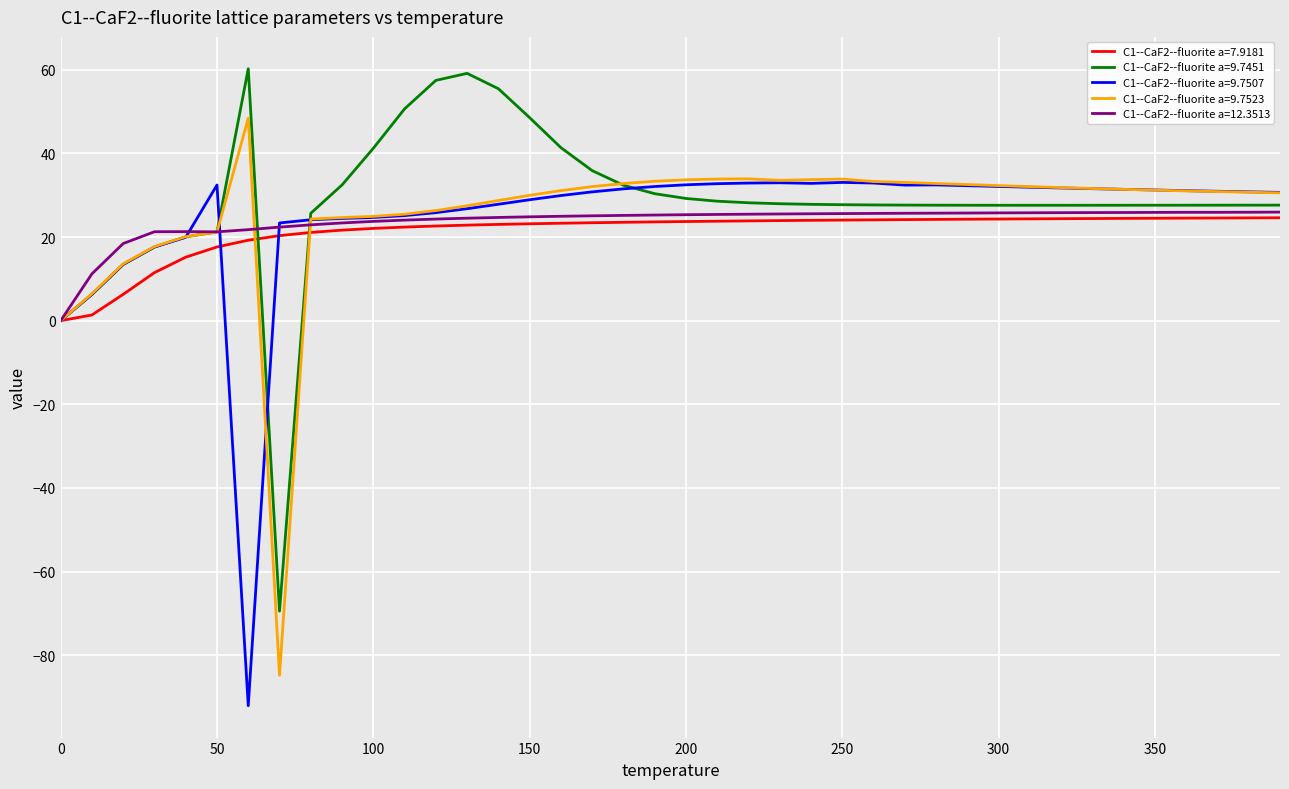

What is the maximum value shown in the chart?

60.3